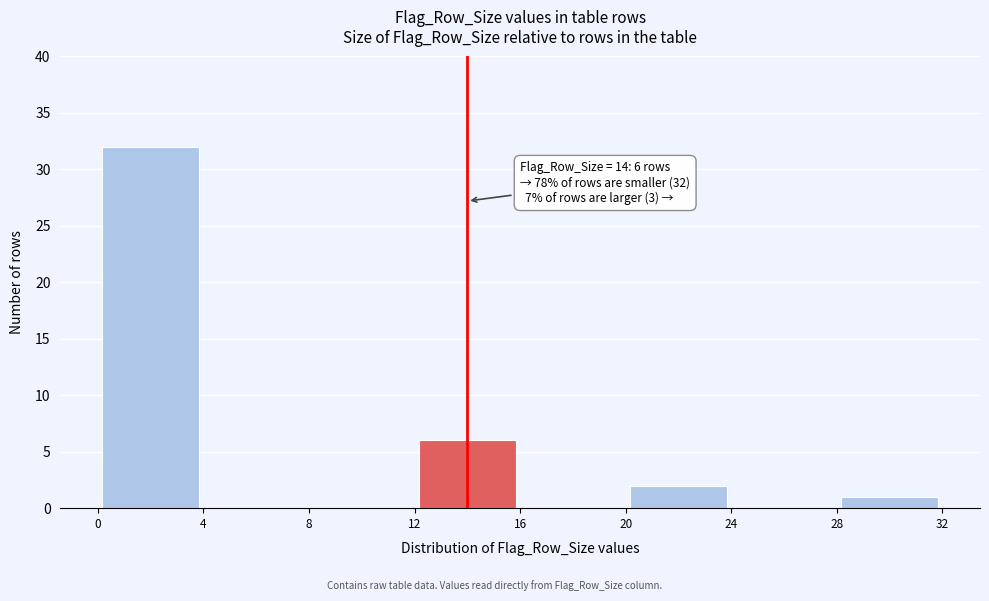

Which range on the x-axis has the tallest bar?

0 to 4